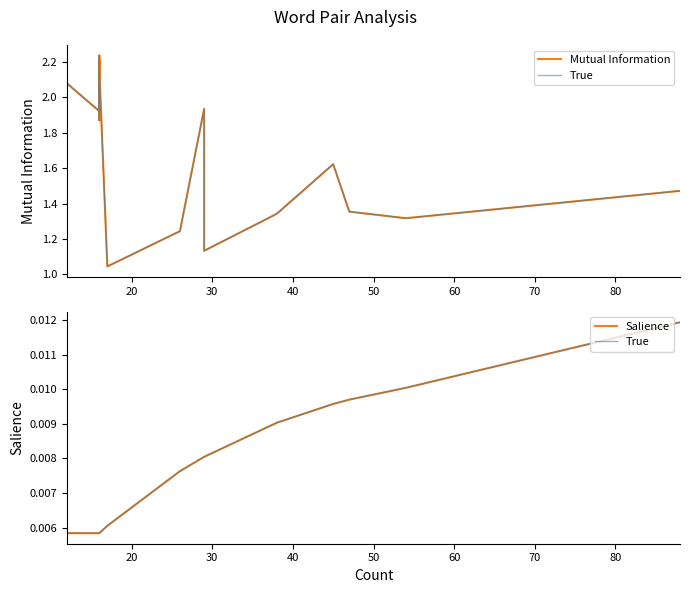

Which series has the widest spread of values?

Mutual Information